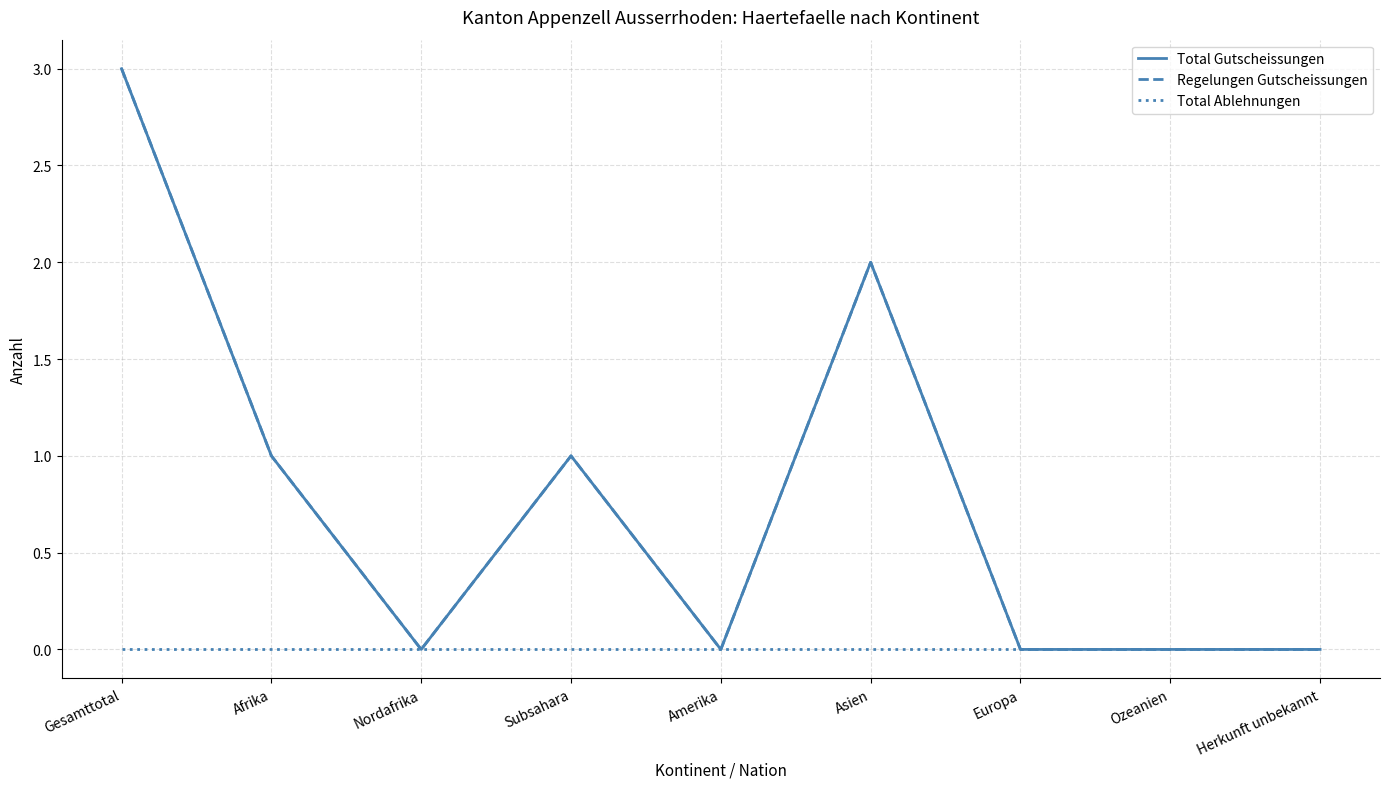

True or false: Regelungen Gutscheissungen and Total Gutscheissungen intersect in this chart.

False